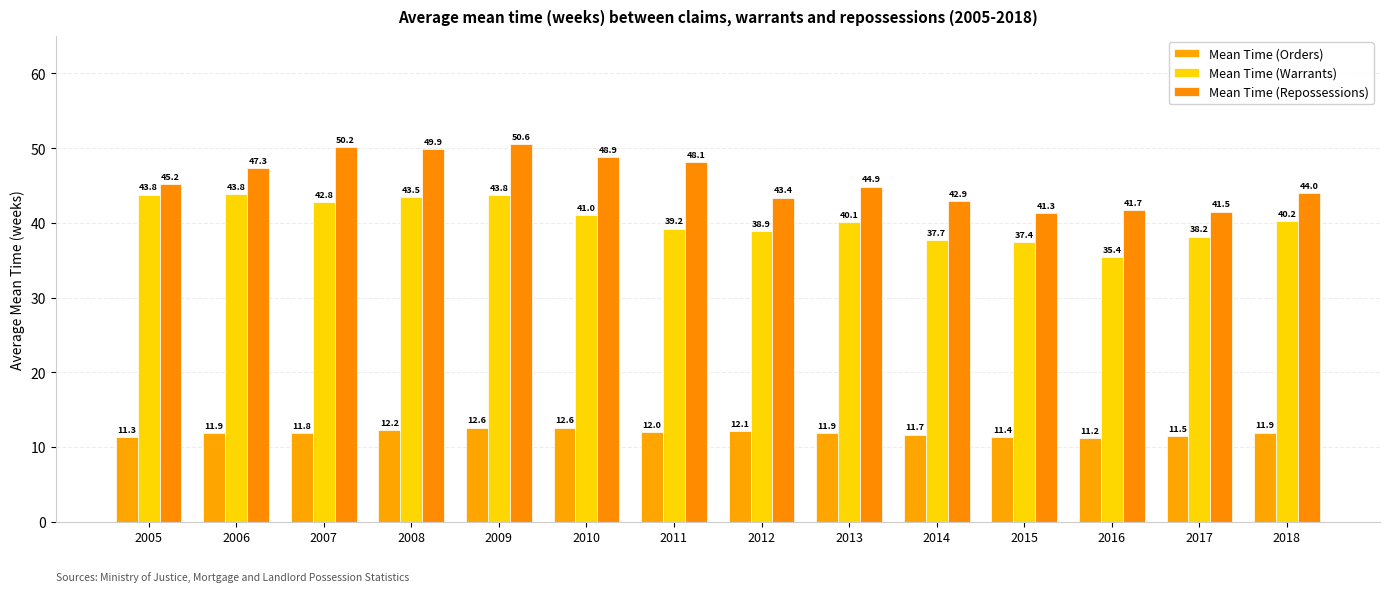

At which label does Mean Time (Orders) reach its minimum?

2016